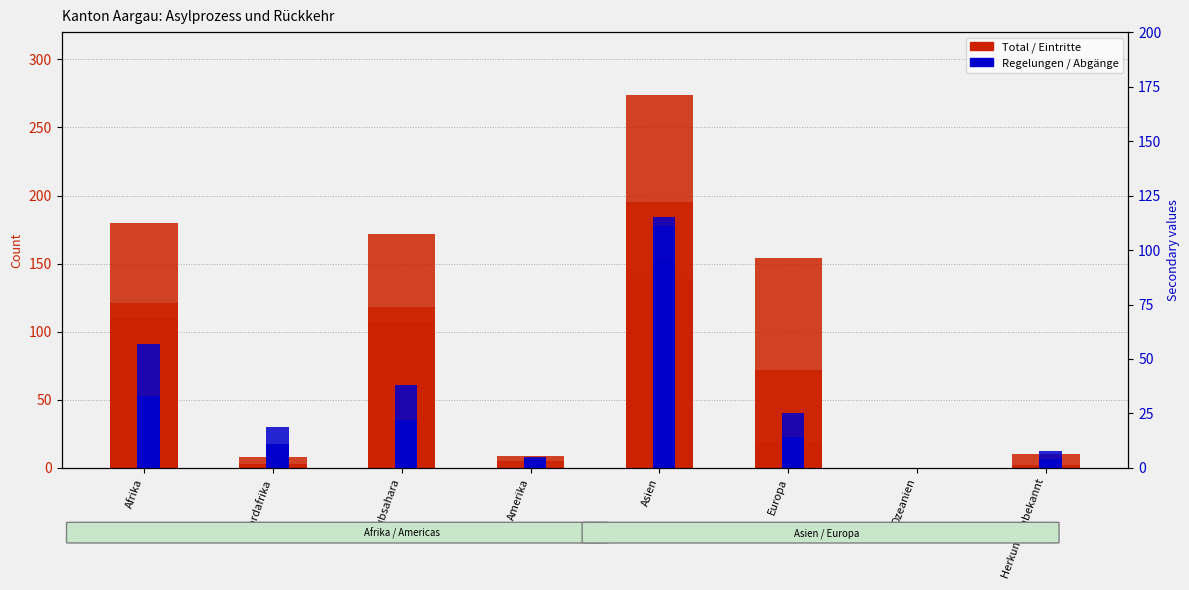

Is it true that Total (col_1) equals 40 at Europa?

False